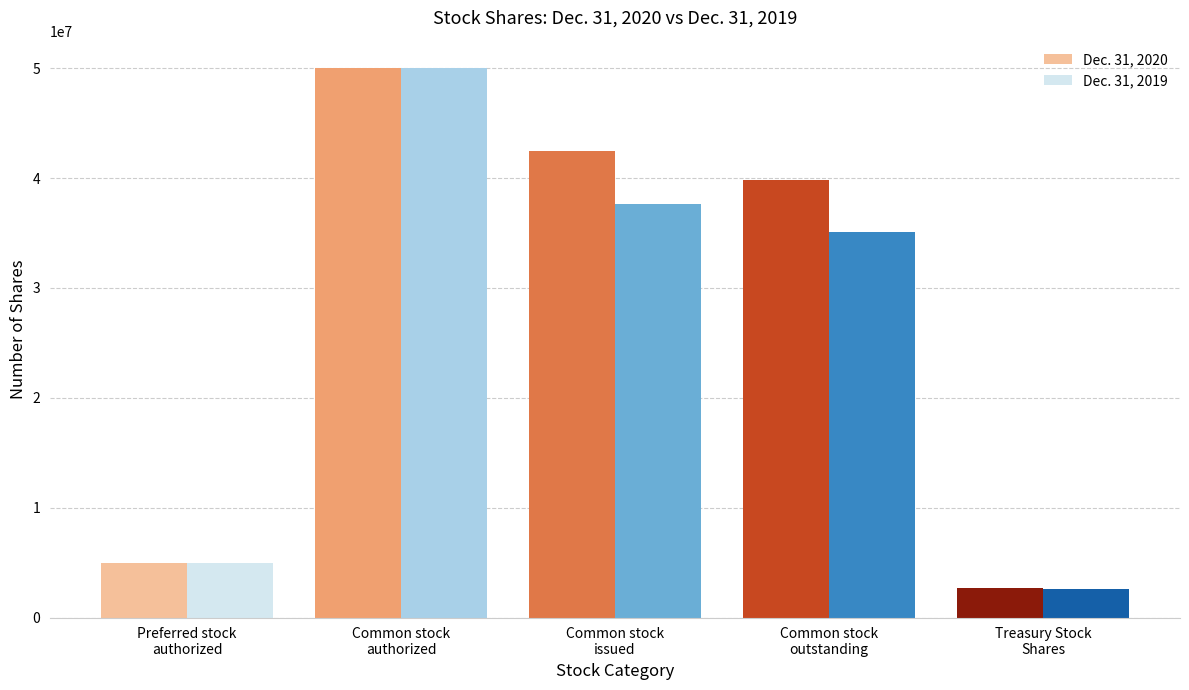

How many groups of bars are there?

5